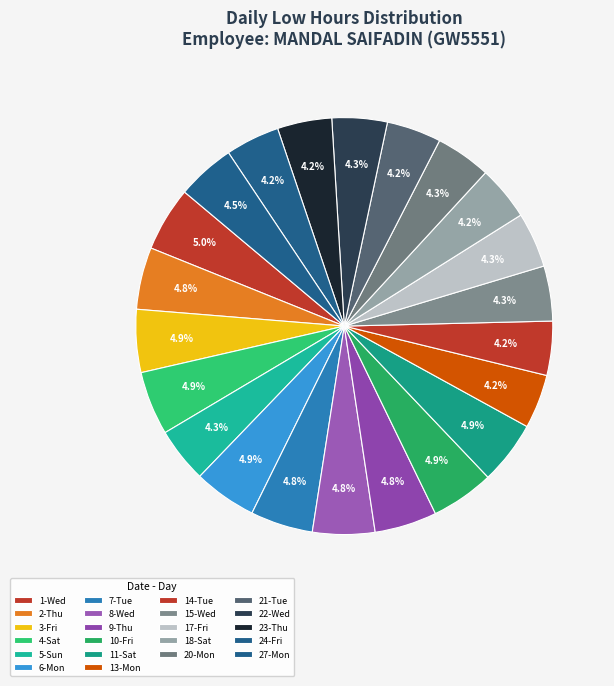

What is the smallest slice in the pie chart?

13-Mon